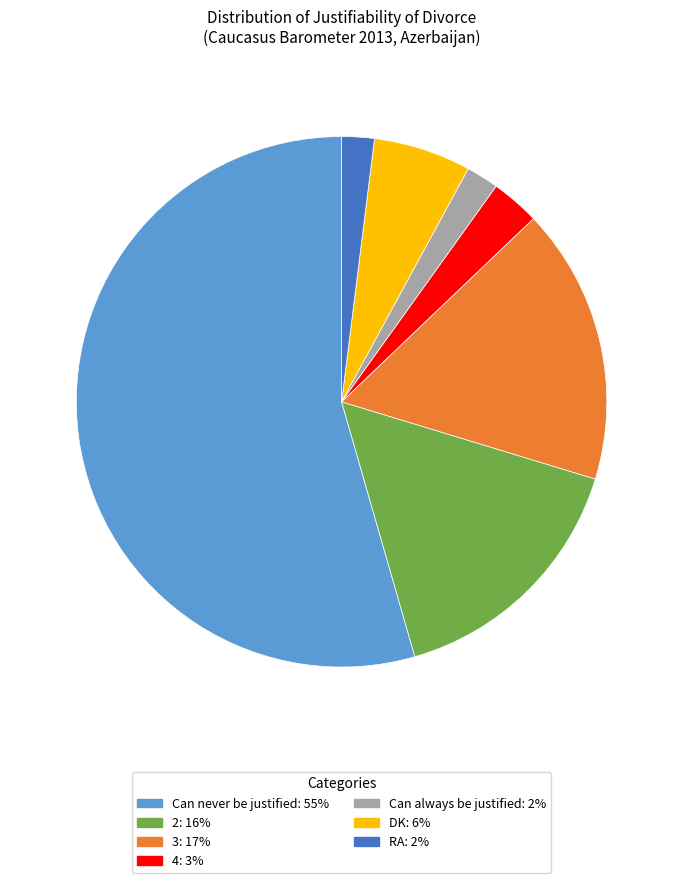

True or false: DK accounts for 1% of the total.

False